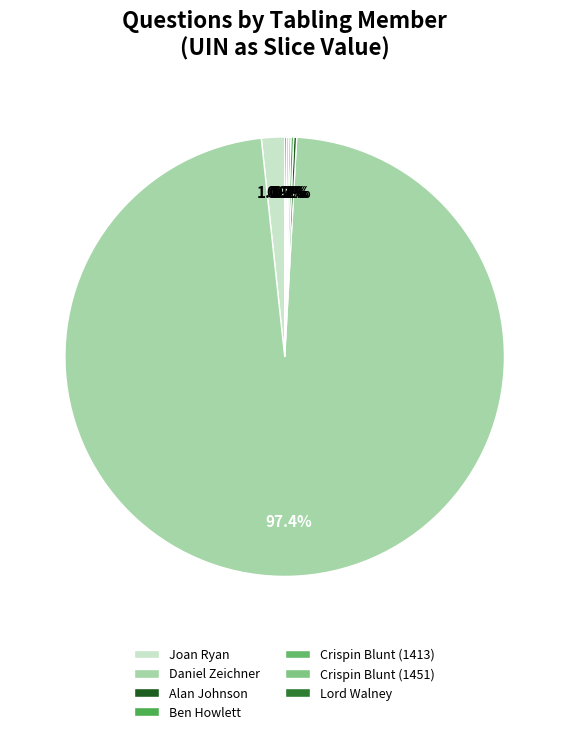

What is the ratio of the value at Daniel Zeichner to the value at Joan Ryan?

57.3